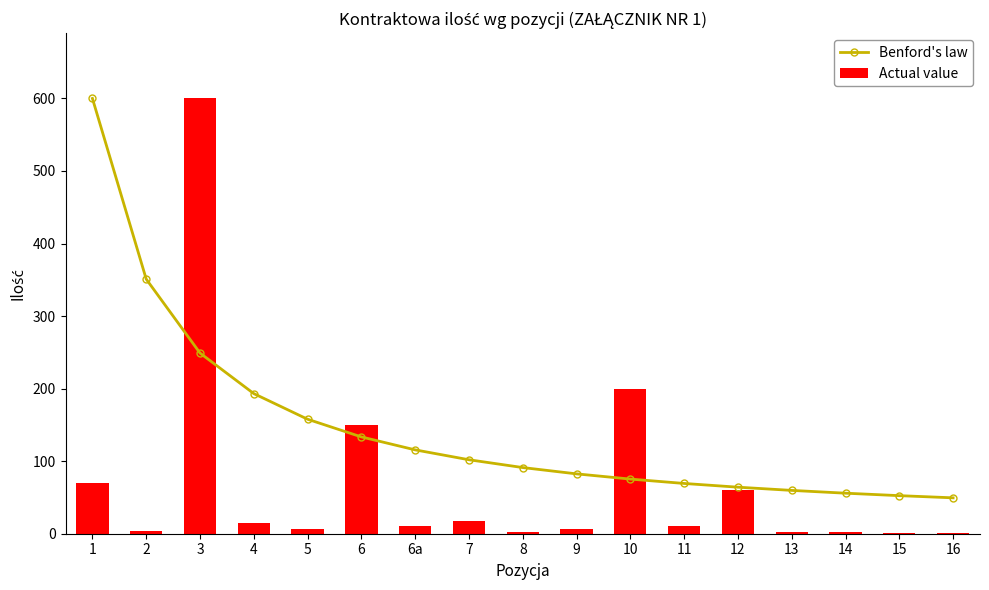

What is the value of the Benford's law bar at the 9th from the left?

91.2